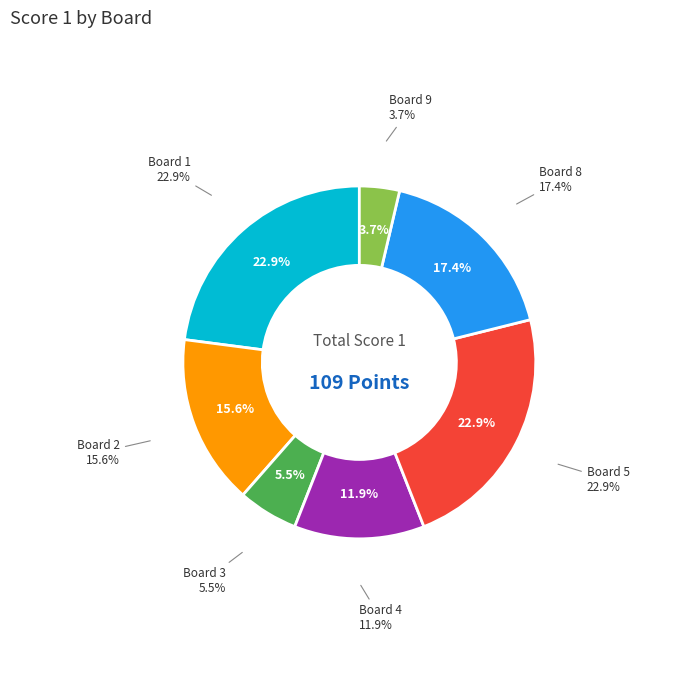

Is there any slice that represents more than half of the pie?

No